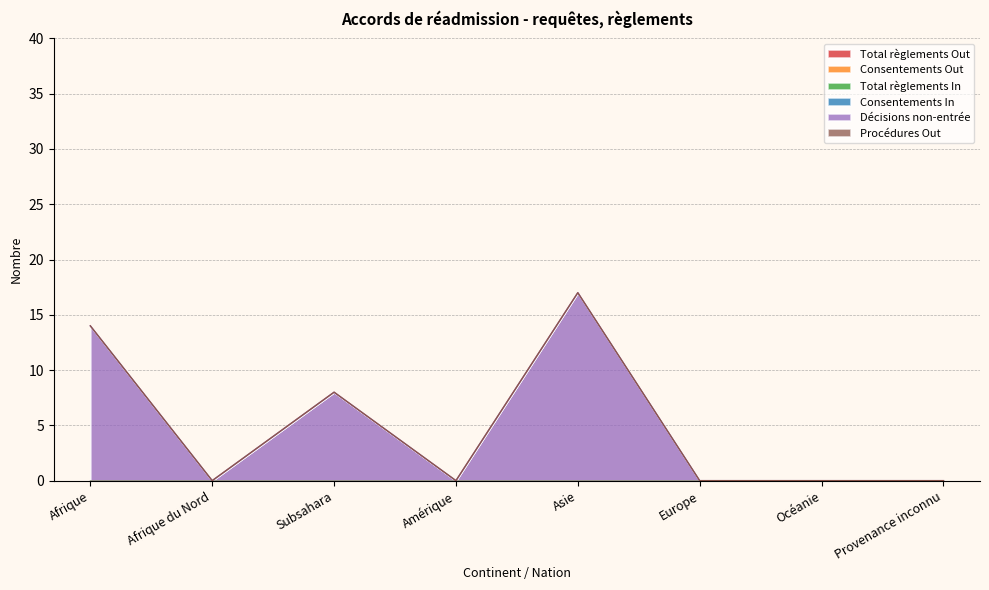

What is the value of the Décisions non-entrée point at the 1st from the left?

14